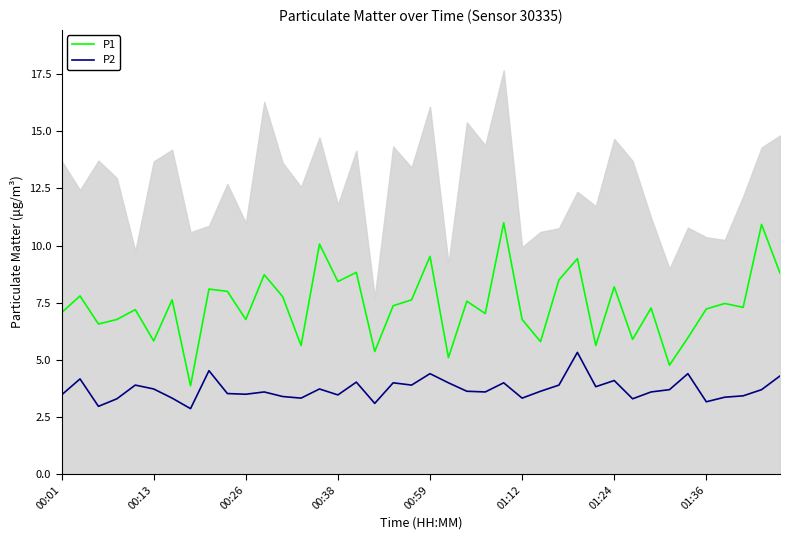

What is the average value of the P1 series?

7.4